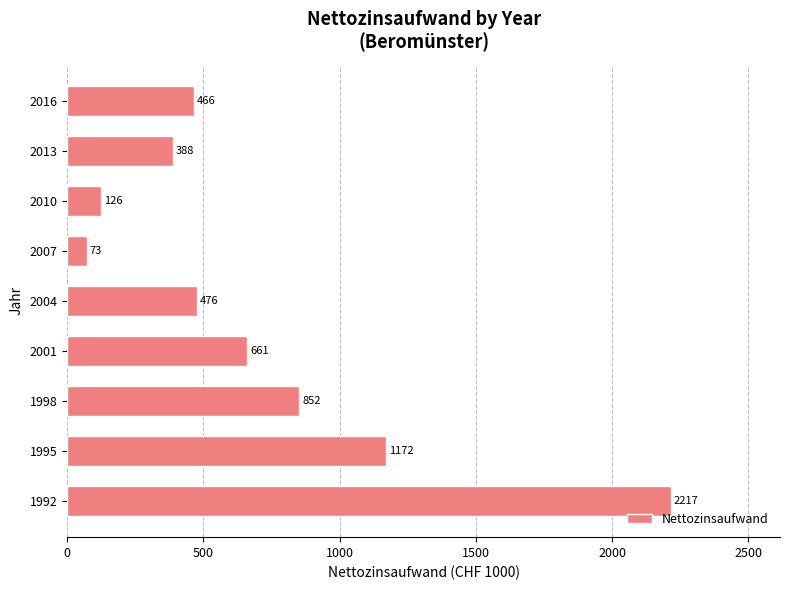

The value at 1992 is 1071.8. True or false?

False